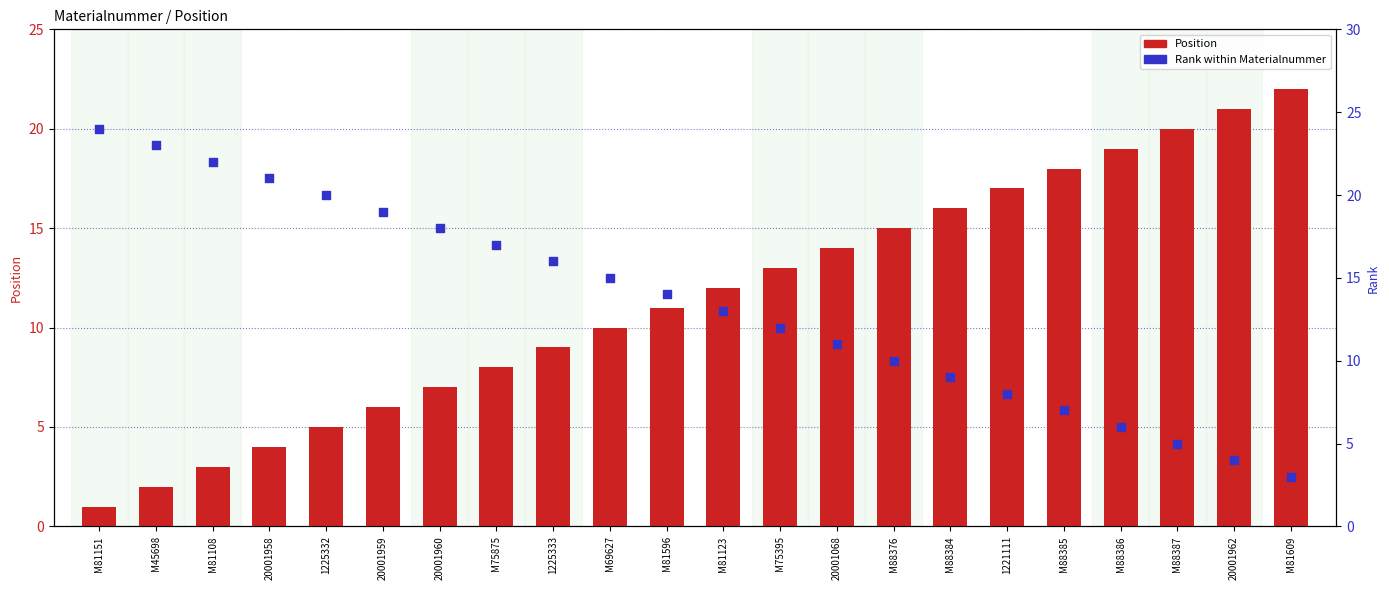

Is the value of Position at M88376 greater than the value of Rank within Materialnummer at M81108?

No